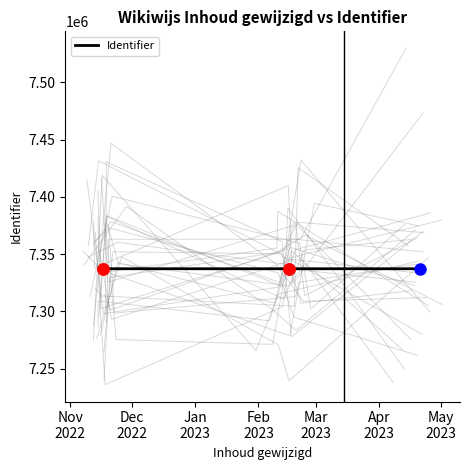

Where is the first local minimum?

Jan
2023